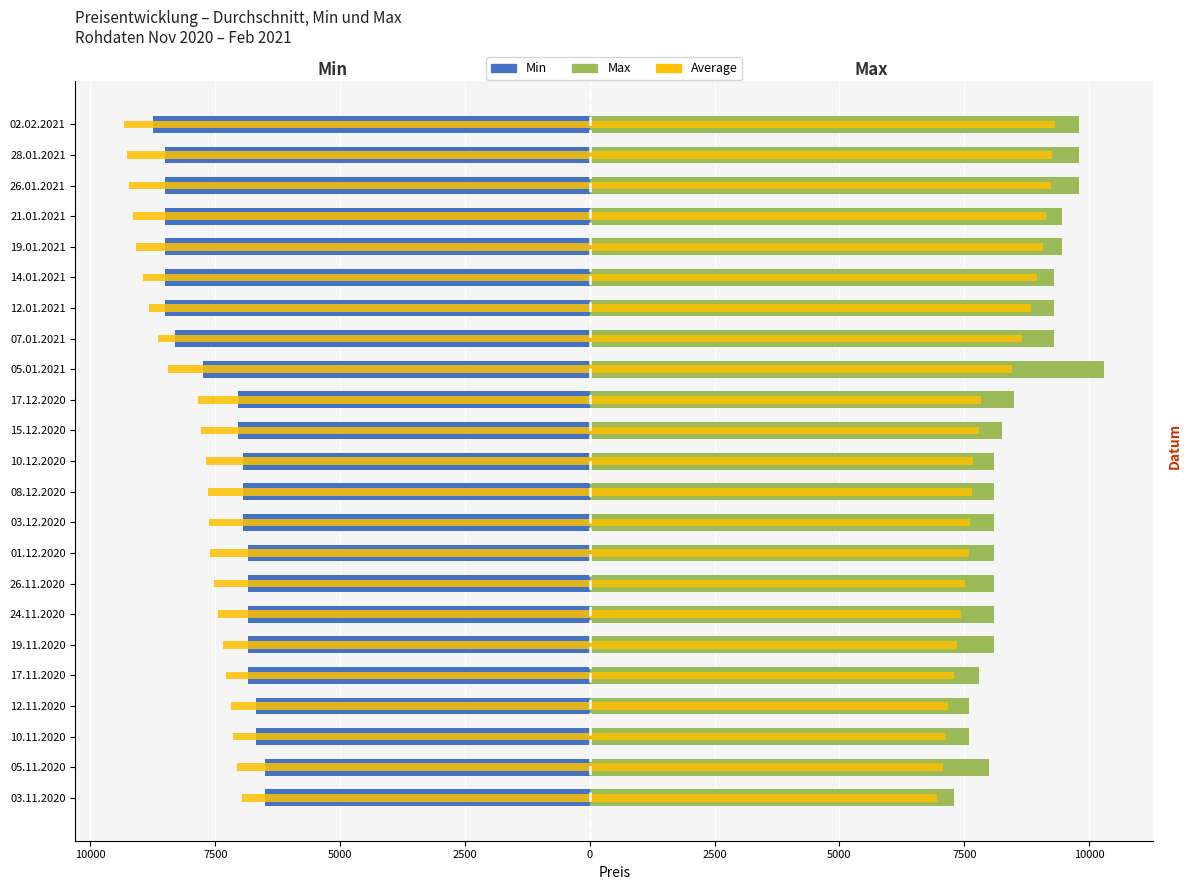

The Average (left) series shows -11126 at 01.12.2020. True or false?

False